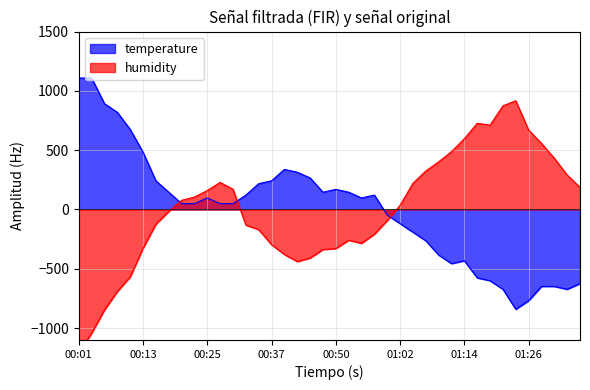

True or false: humidity has more than 1 interior local peaks.

True